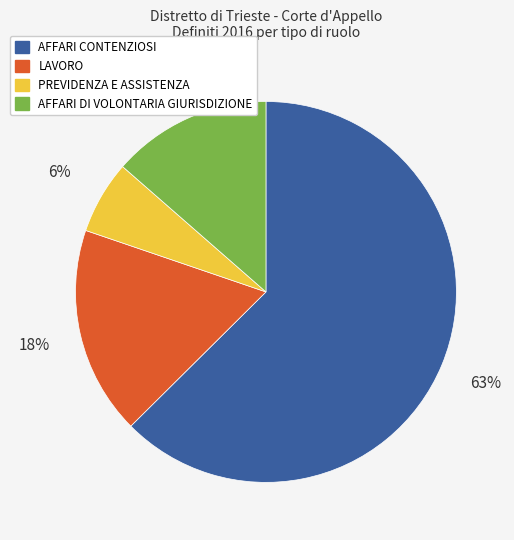

Is the sum of AFFARI DI VOLONTARIA GIURISDIZIONE and AFFARI CONTENZIOSI greater than half?

Yes